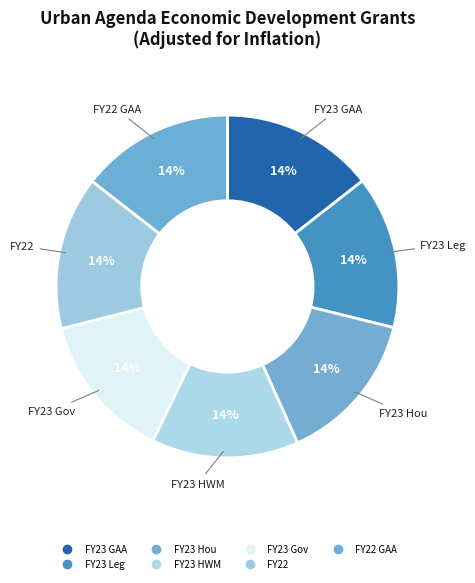

How many segments does this pie chart have?

7